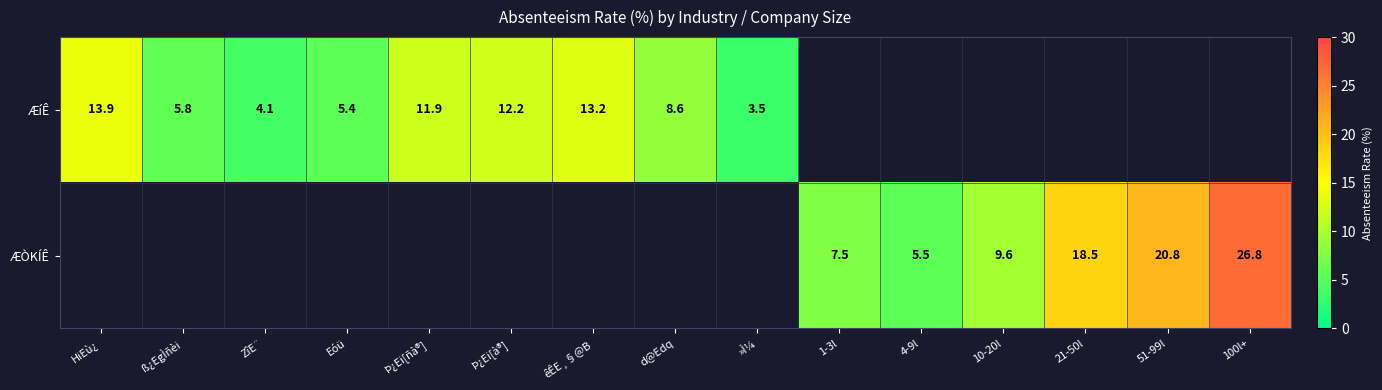

Which category has the highest value across all series?

100l+